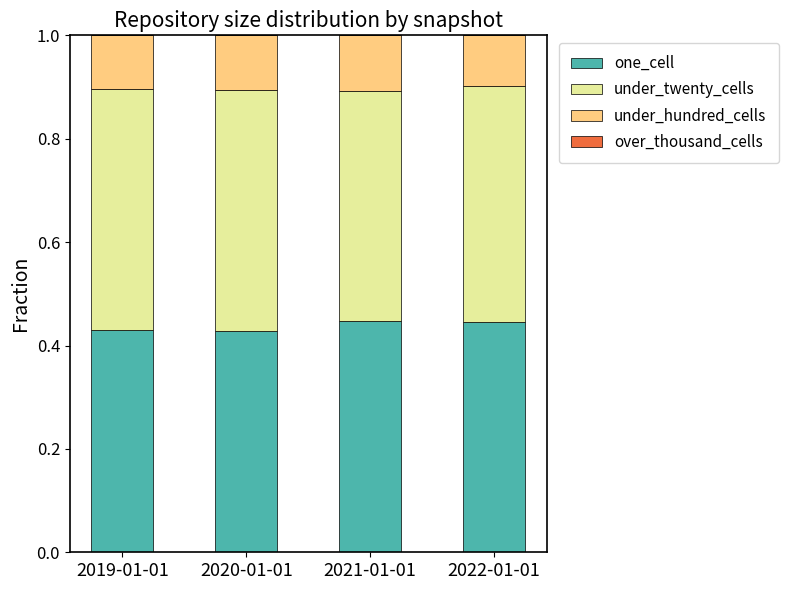

How many data points does each series have?

4